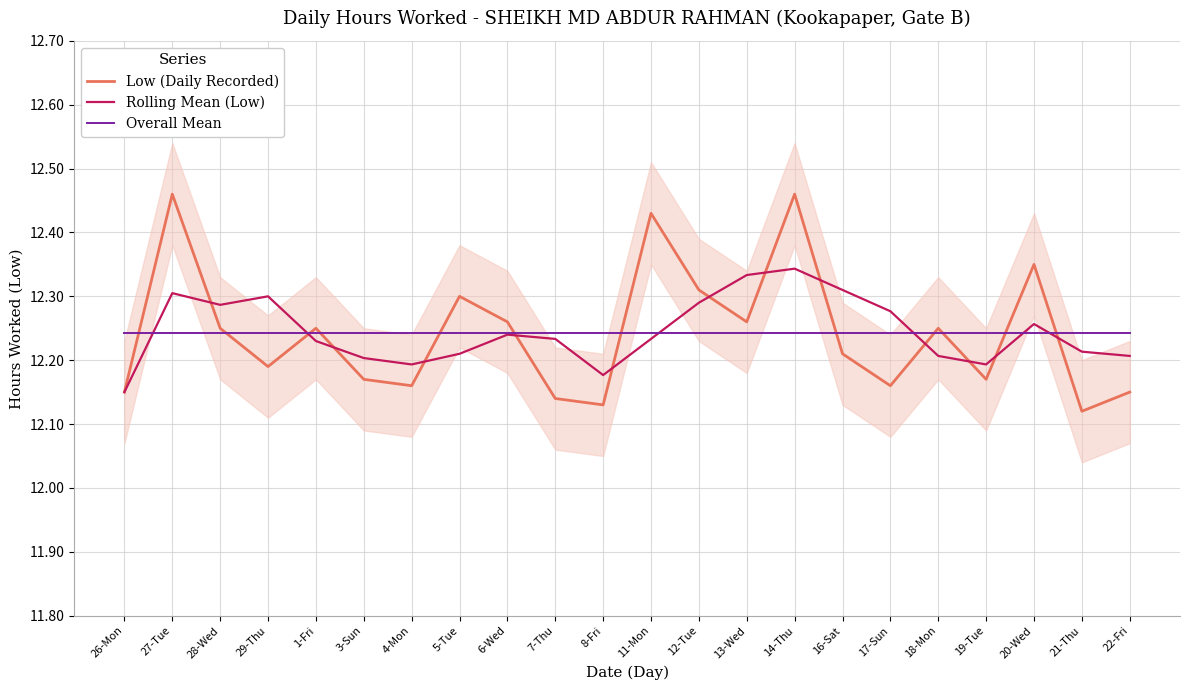

Does the chart have visible grid lines?

Yes